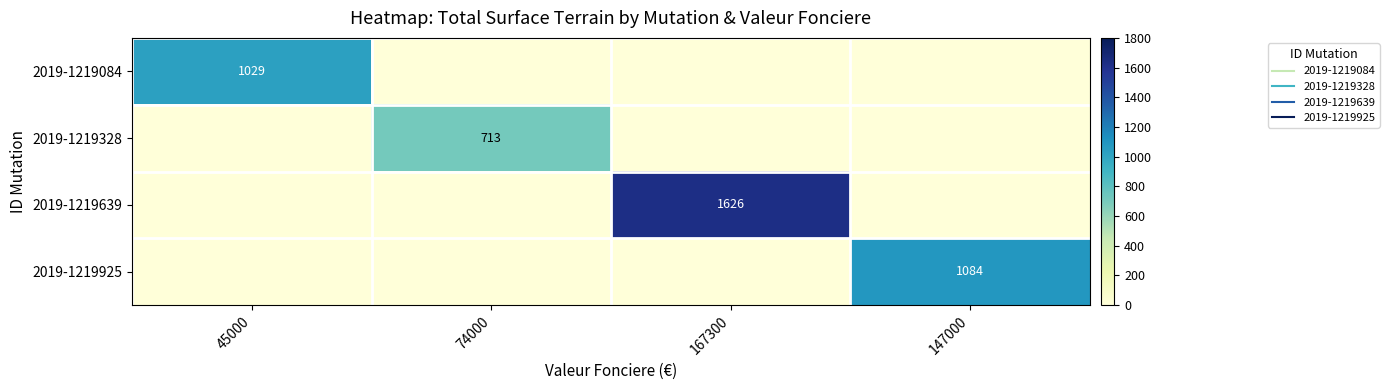

Which series changed the most between 74000 and 147000?

2019-1219925